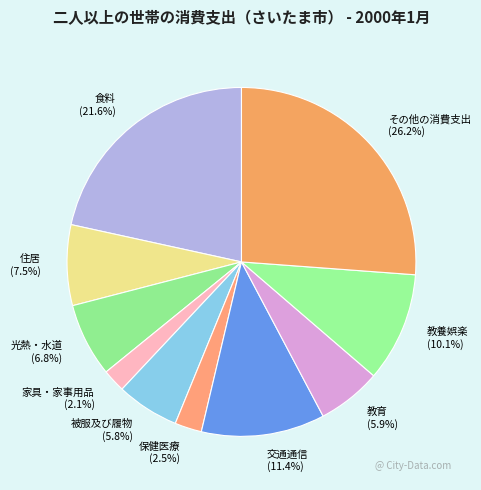

How much of the chart is everything except 被服及び履物?

94.2%